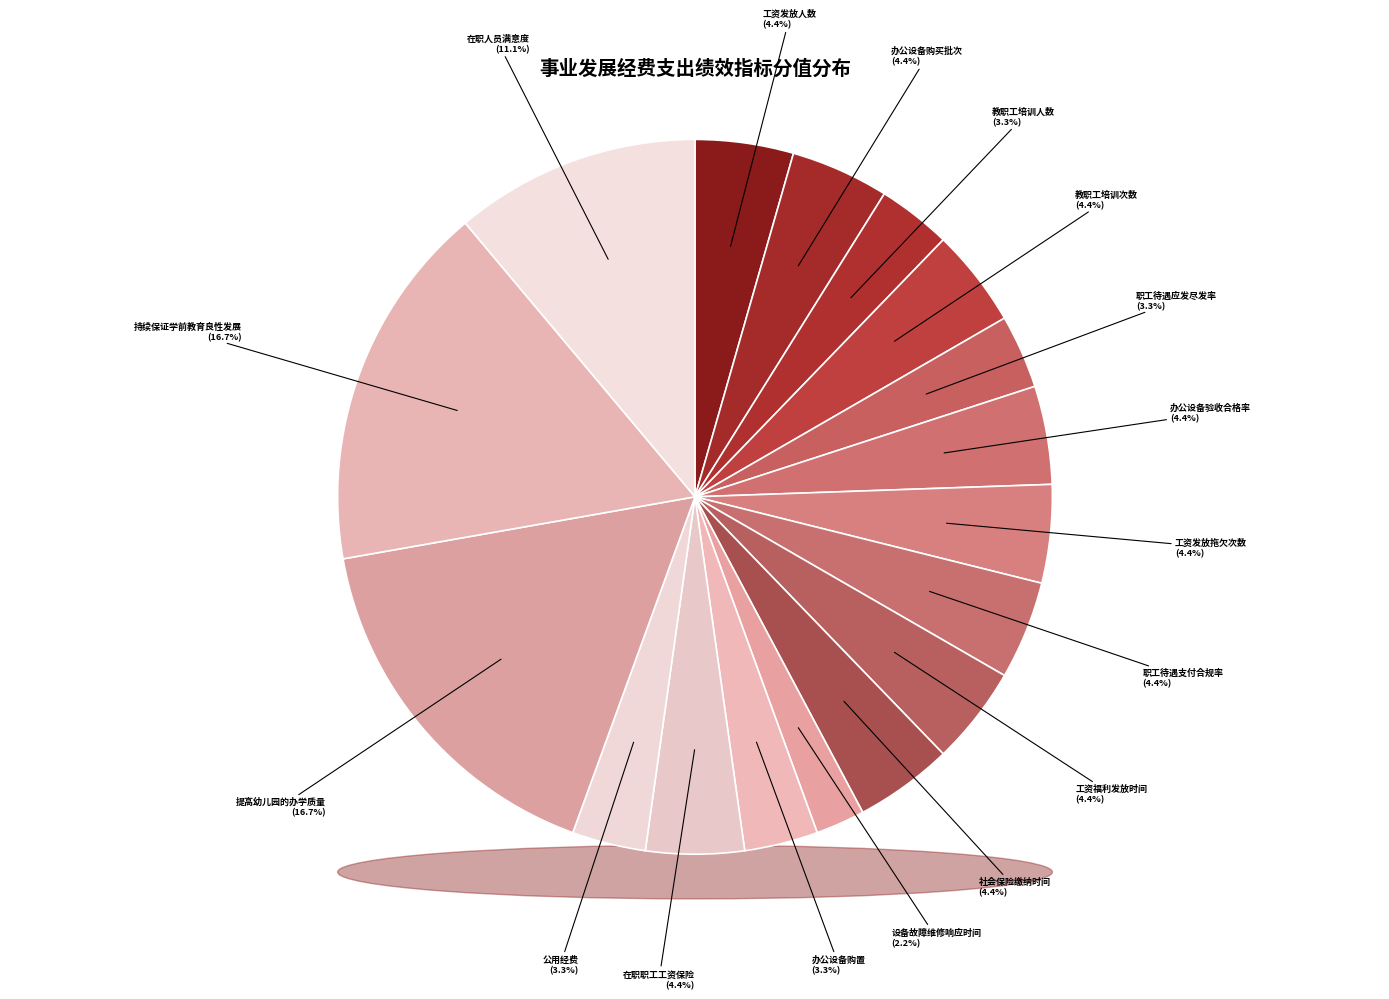

Does 在职人员满意度 account for over 50% of the chart?

No